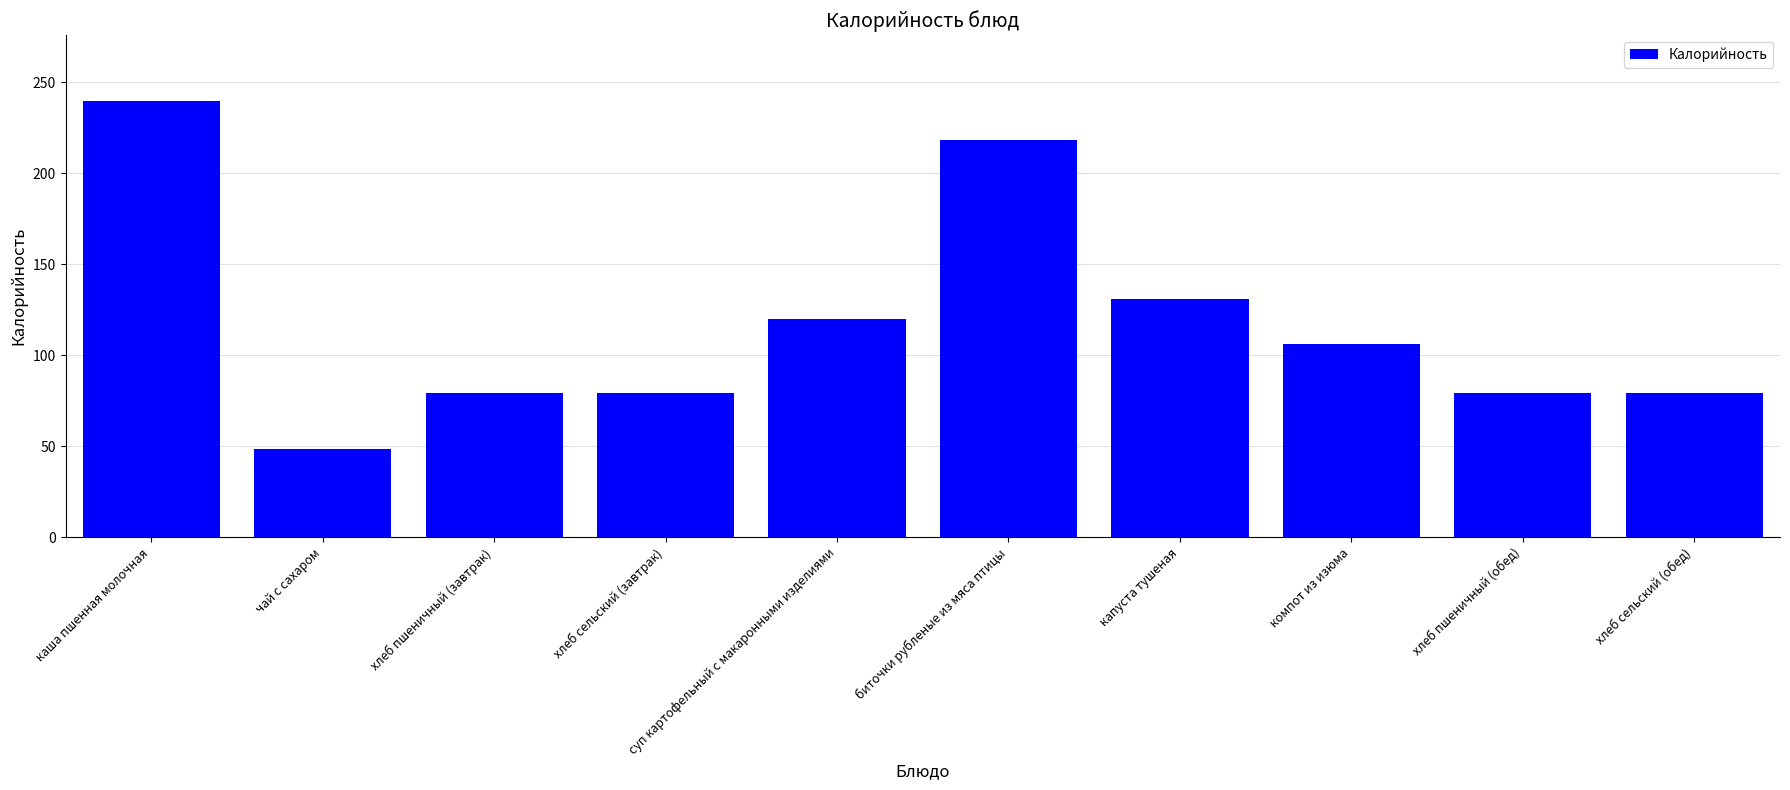

What is the change in value from капуста тушеная to компот из изюма?

-24.7